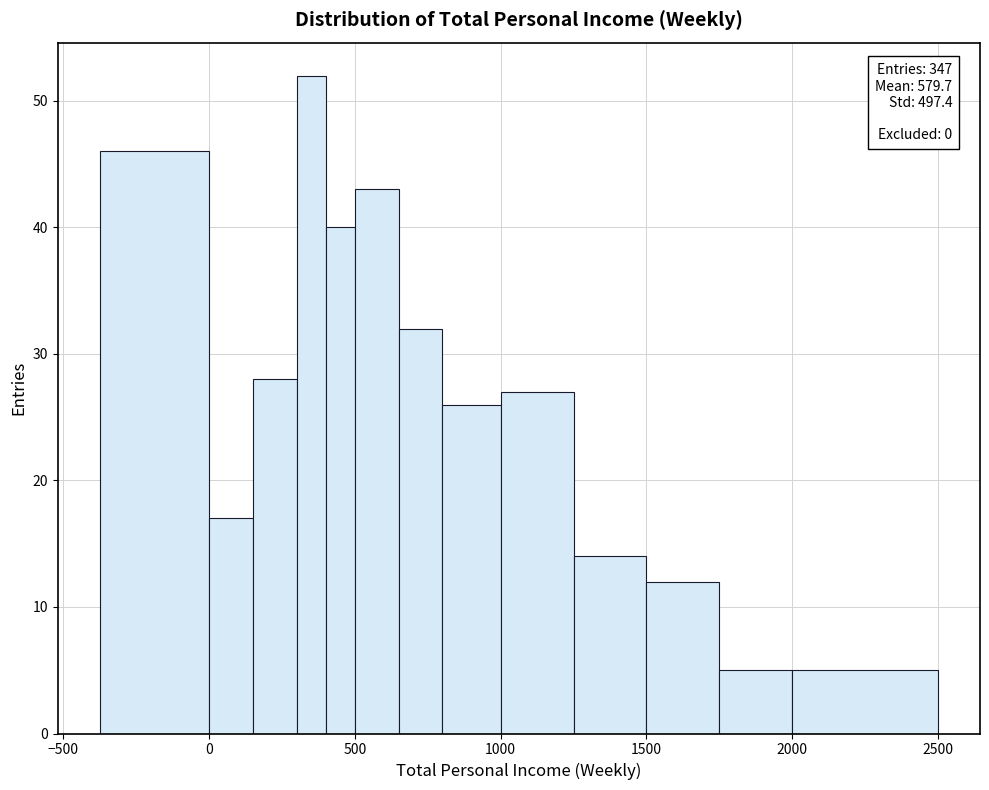

Around what value on the x-axis is the tallest bar? Give the approximate position of its centre, as read against the axis.

350